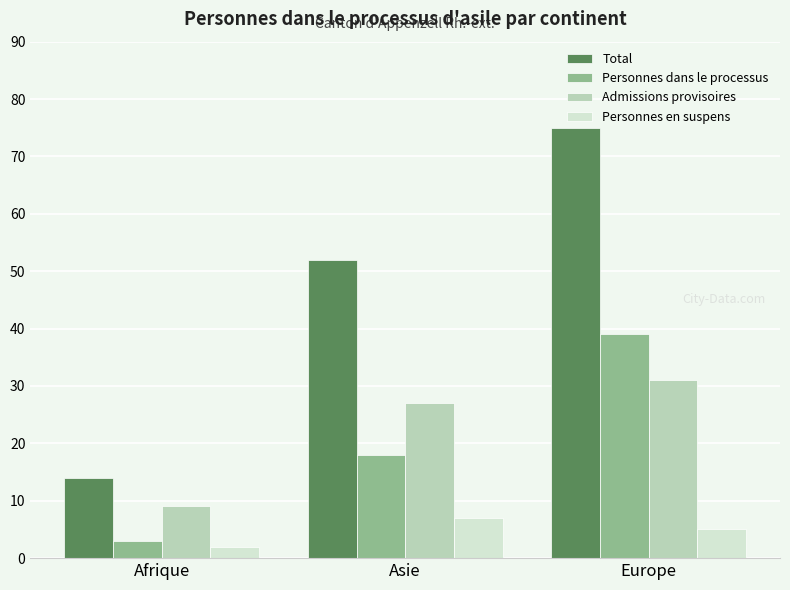

What is the value of the Personnes dans le processus bar at the 1st from the left?

3